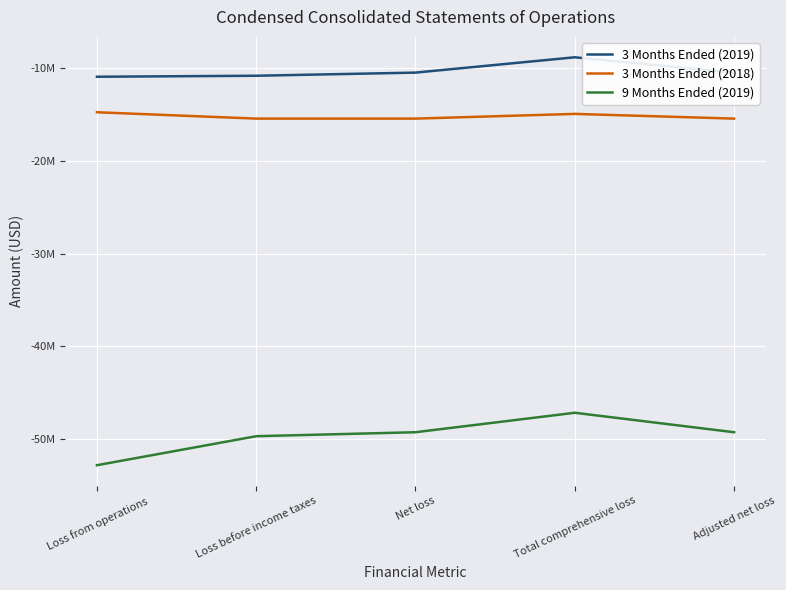

Which category has the lowest value across all series?

Loss from operations